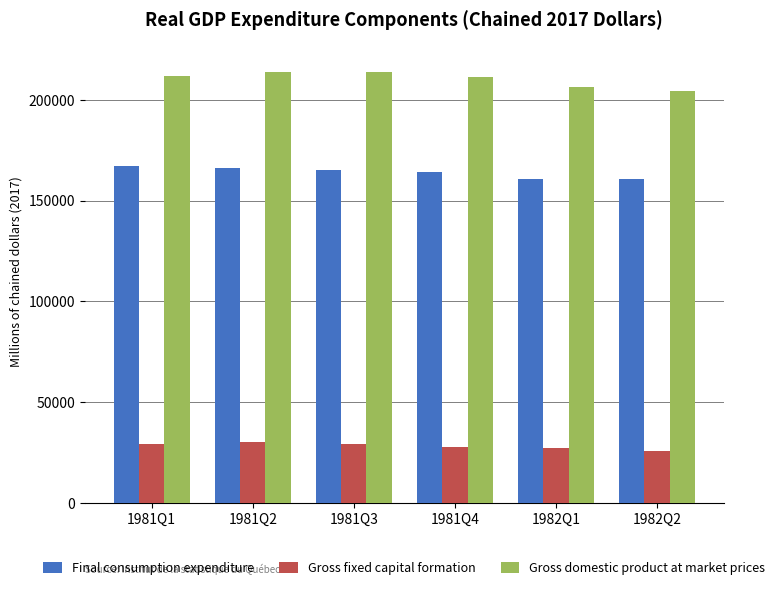

How many groups of bars are there?

6